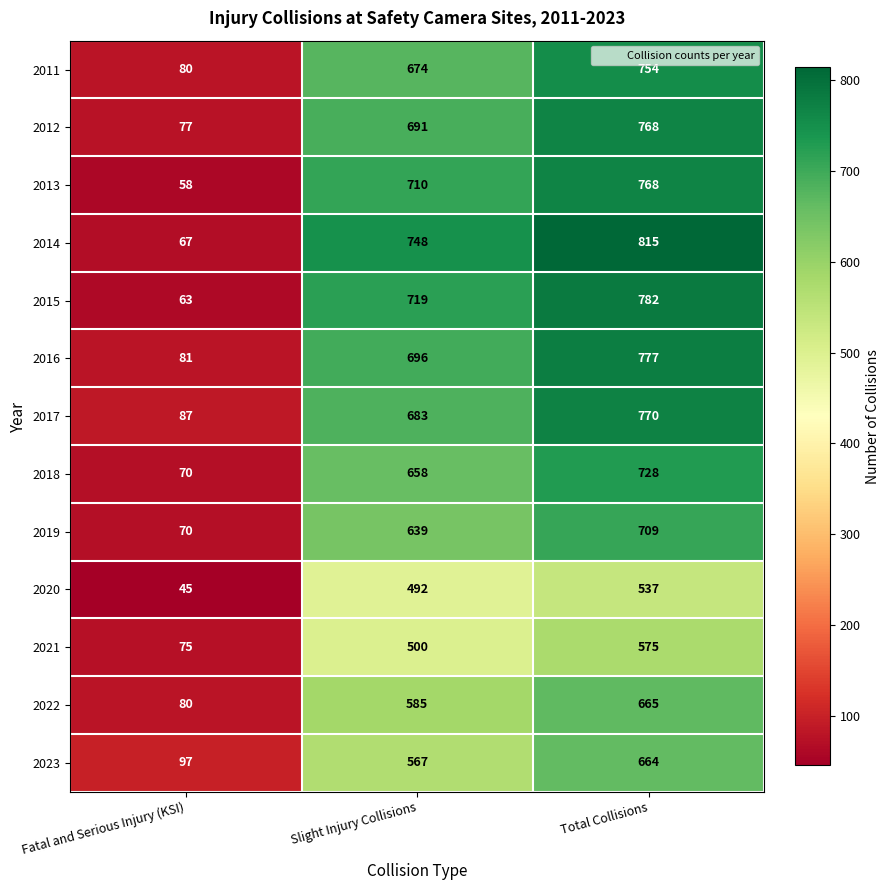

What is the difference between the second highest and minimum values in the 2018 series?

588